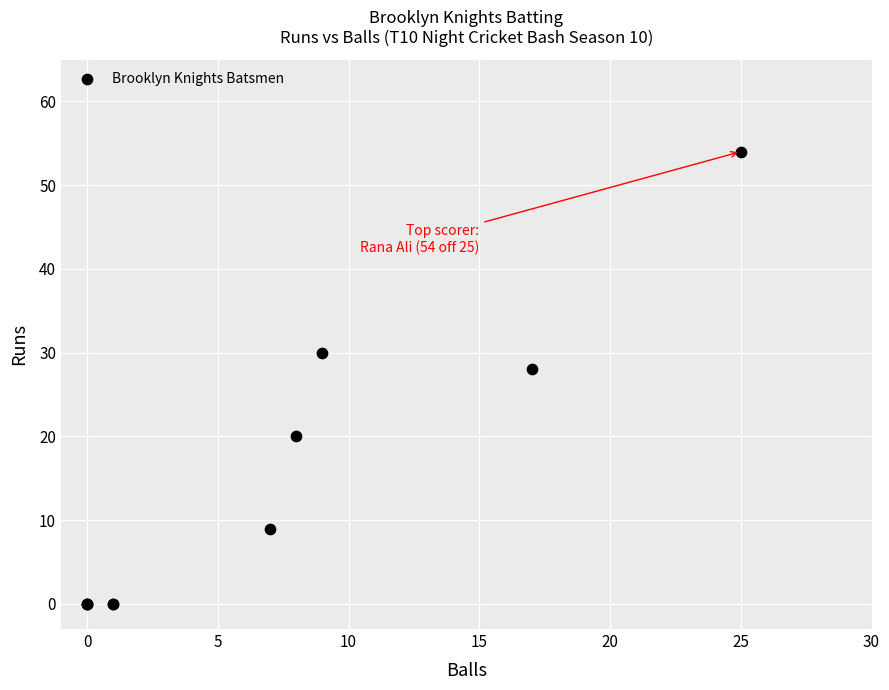

What Y value in the scatter plot is closest to 27?

28